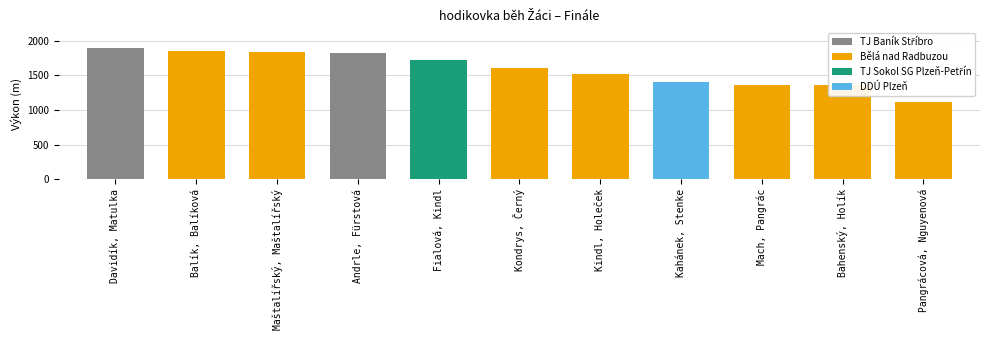

What position from the left is Kondrys, Černý?

6